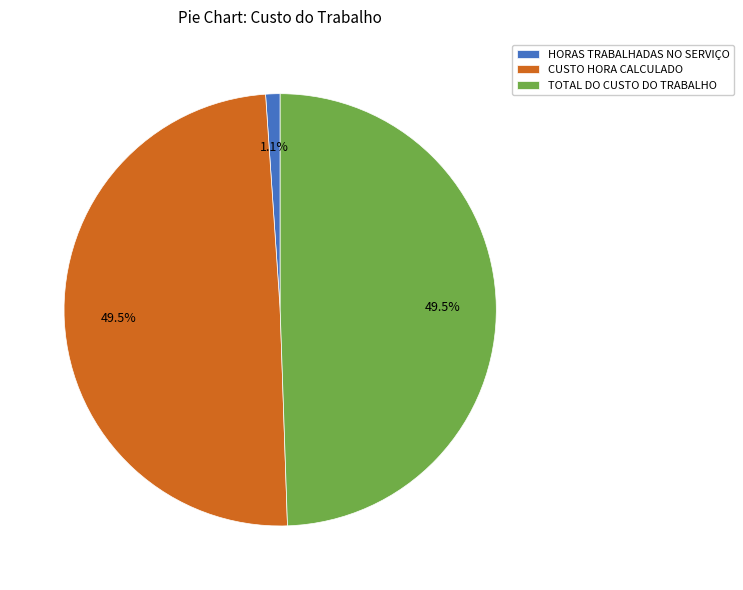

To the nearest percent, what is the combined percentage of HORAS TRABALHADAS NO SERVIÇO and CUSTO HORA CALCULADO?

51%